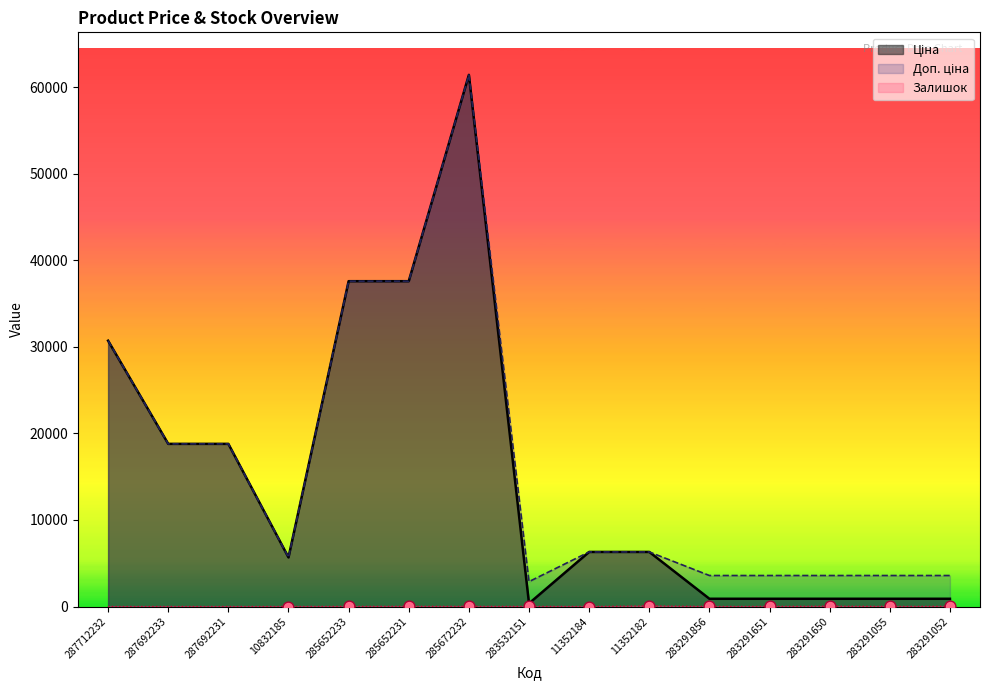

At which category is the sum across all series the highest?

285672232